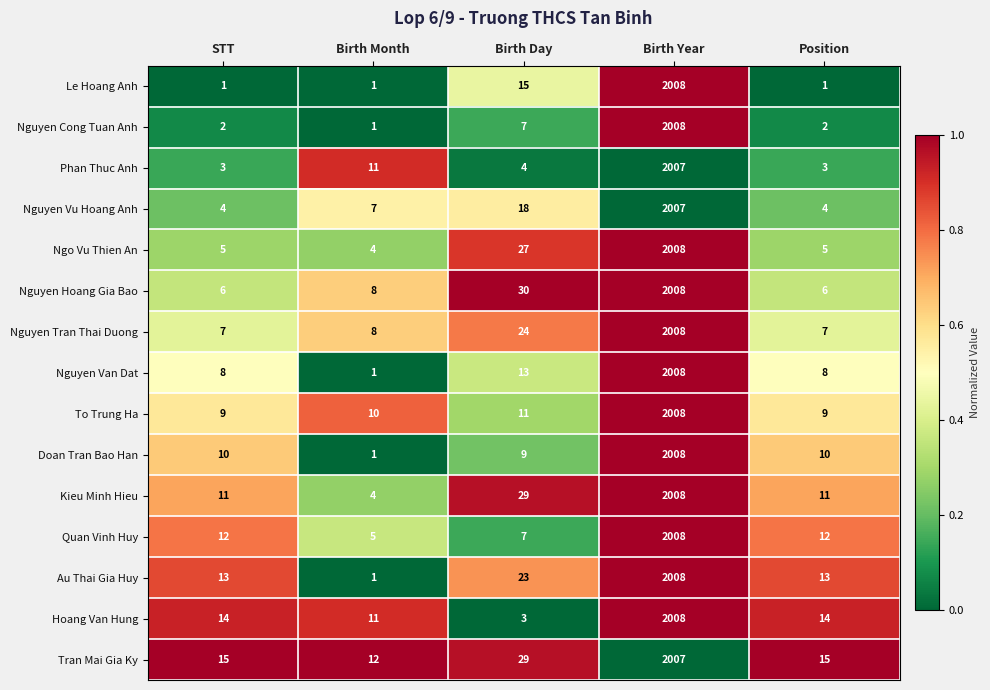

Which series changed the most between Birth Day and Position?

Nguyen Hoang Gia Bao